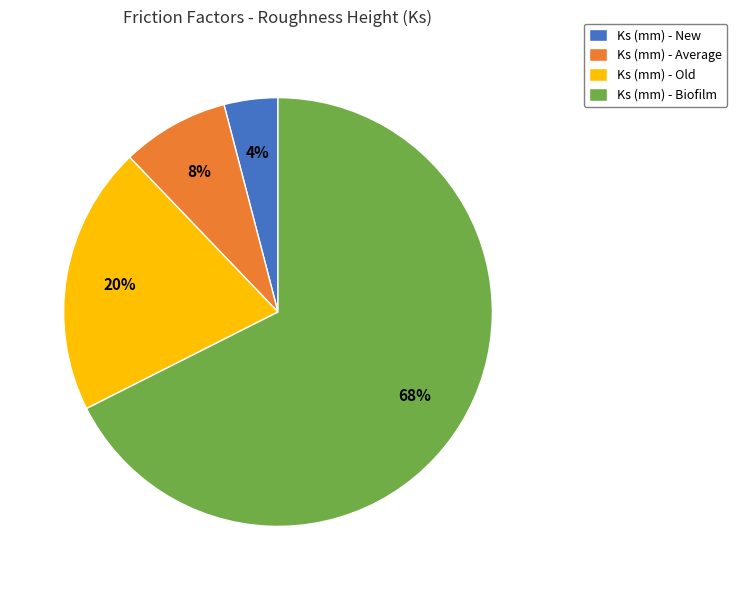

How many segments does this pie chart have?

4